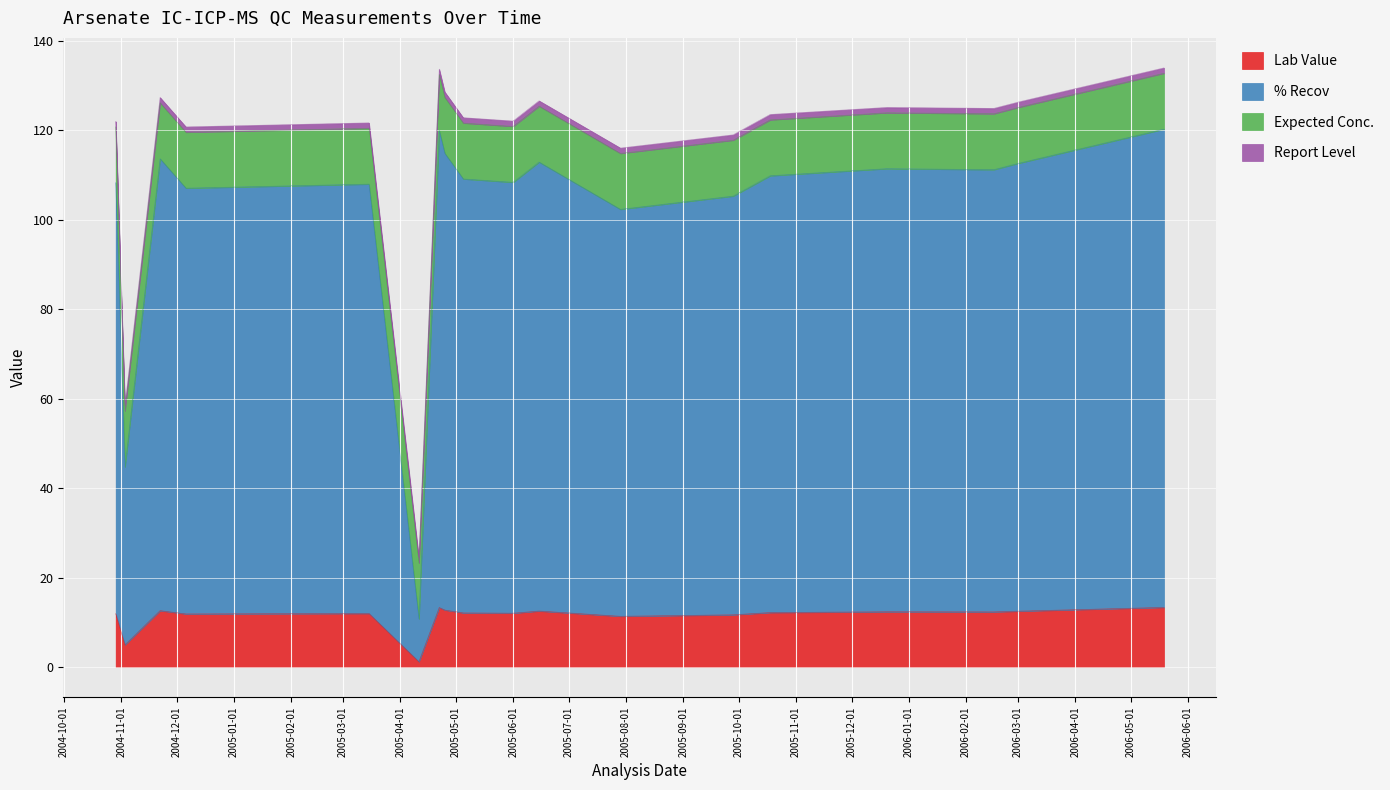

What is the difference between the Lab Value values at 2004-12-06 and 2005-07-29?

0.5